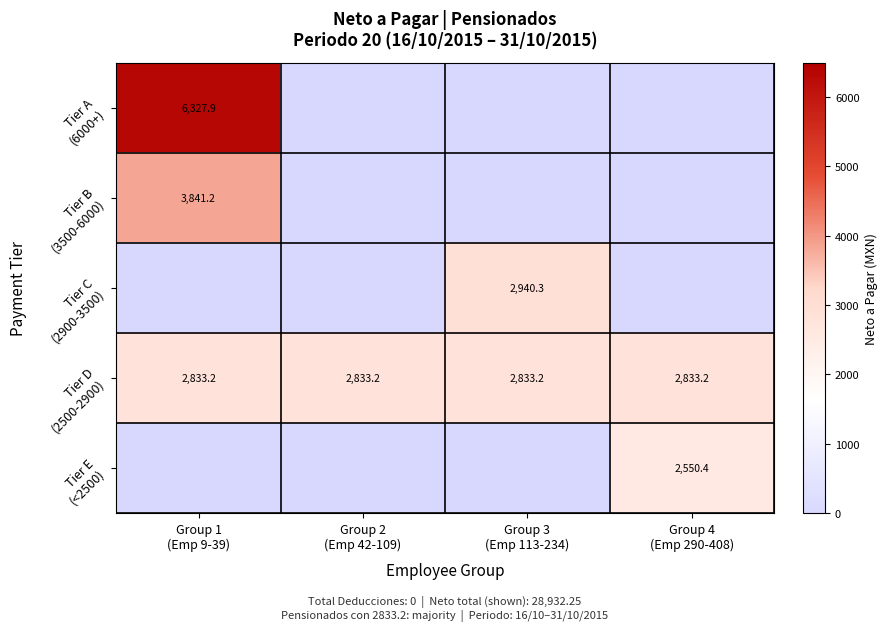

Between Group 1 (Emp 9-39) and Group 2 (Emp 42-109), which series saw the biggest shift?

Tier A (6000+)